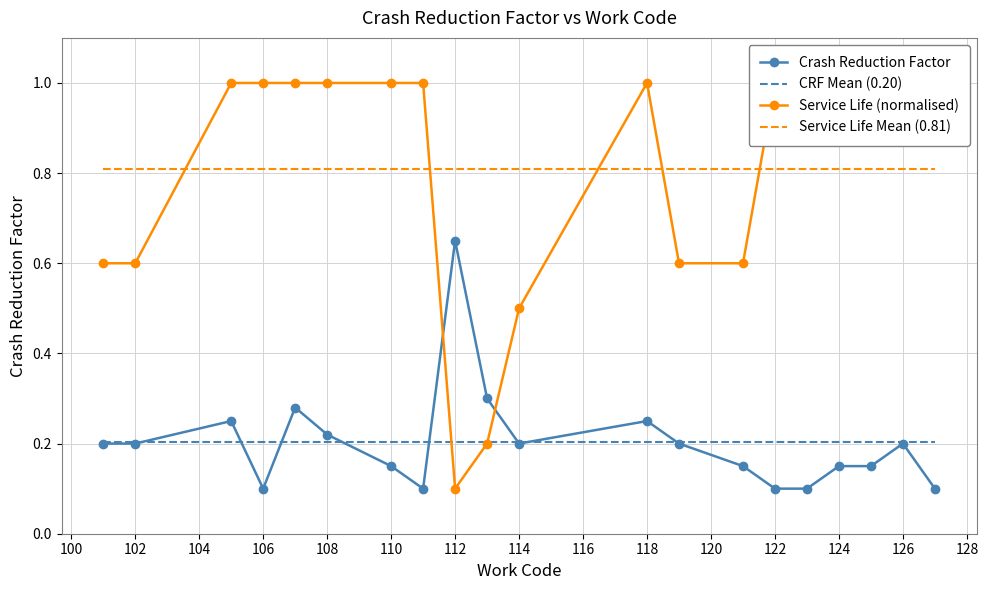

True or false: Service Life Mean (0.81) and Crash Reduction Factor cross at least once.

False